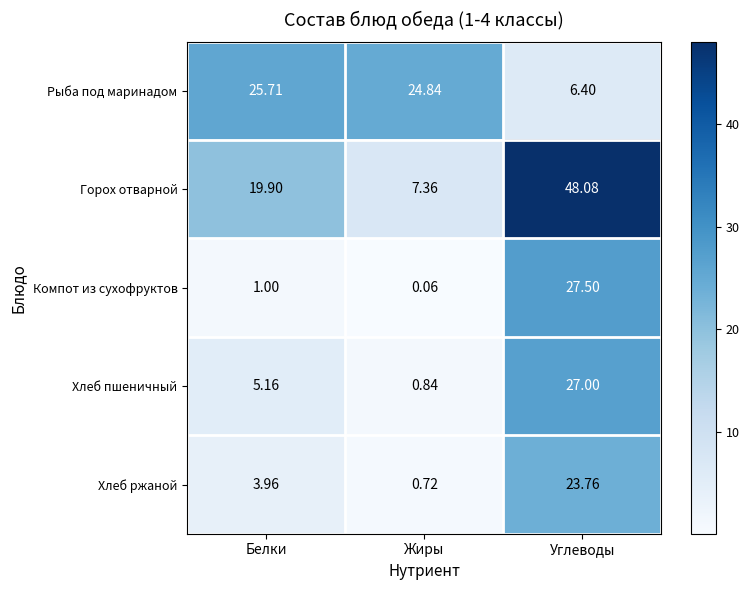

At how many categories does at least one series exceed 19?

3